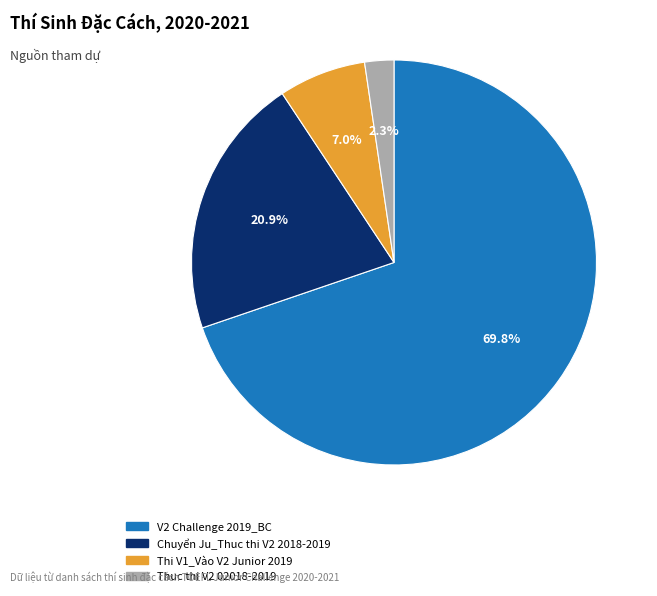

Combined, what portion of the pie is Chuyển Ju_Thuc thi V2 2018-2019 and Thi V1_Vào V2 Junior 2019?

27.9%